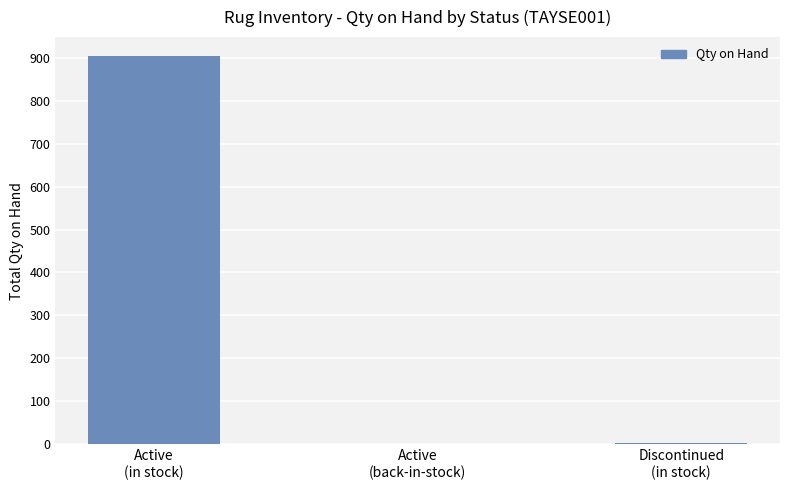

What is the label of the 1st bar from the right?

Discontinued
(in stock)